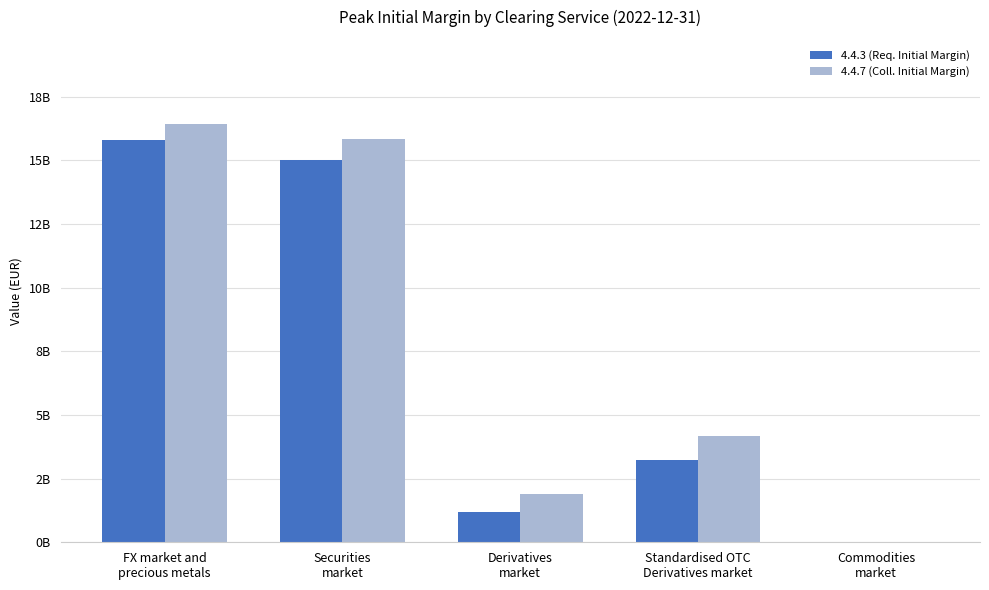

Reading left to right, extract all data points from this chart.

4.4.3 (Req. Initial Margin): FX market and
precious metals=15786880029.5	Securities
market=15022260321.2	Derivatives
market=1169553172.1	Standardised OTC
Derivatives market=3227472420.4	Commodities
market=0.0
4.4.7 (Coll. Initial Margin): FX market and
precious metals=16436161513.9	Securities
market=15833552145.9	Derivatives
market=1904615991.9	Standardised OTC
Derivatives market=4154062654.9	Commodities
market=0.0